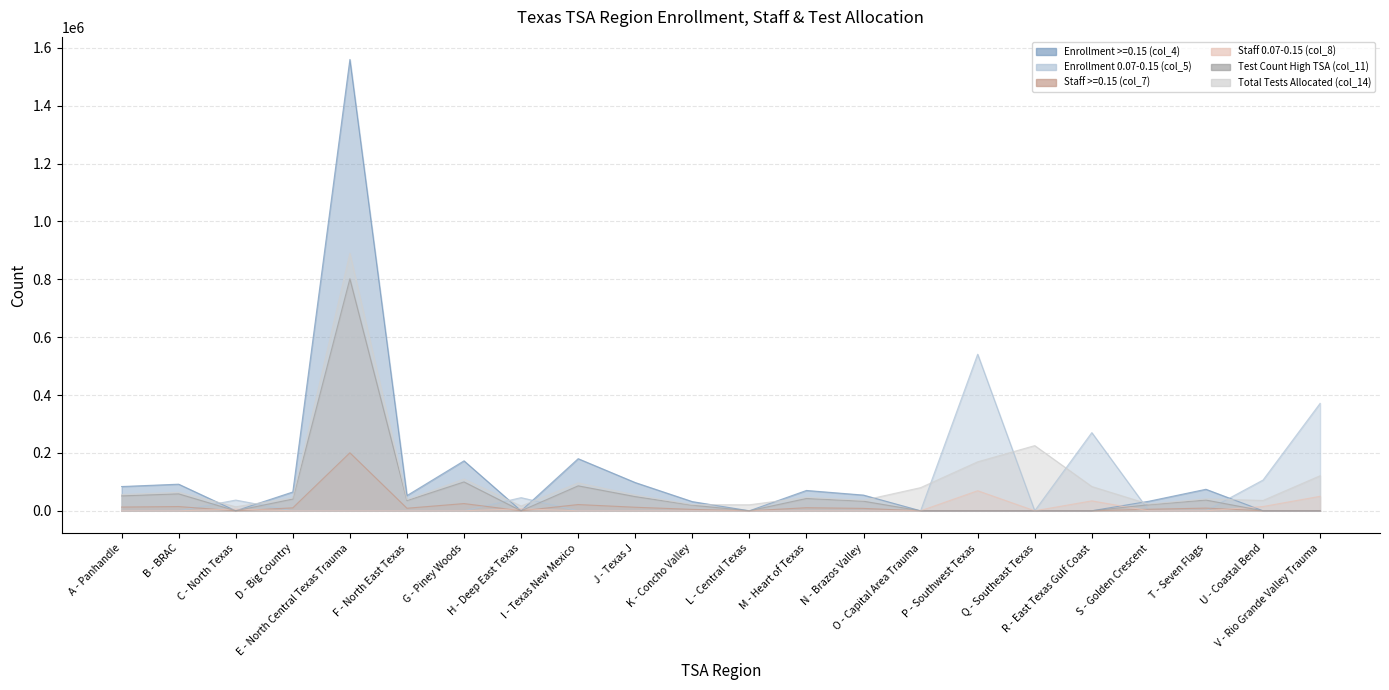

What are all the series names shown in the legend?

Enrollment >=0.15 (col_4), Enrollment 0.07-0.15 (col_5), Staff >=0.15 (col_7), Staff 0.07-0.15 (col_8), Test Count High TSA (col_11), Total Tests Allocated (col_14)